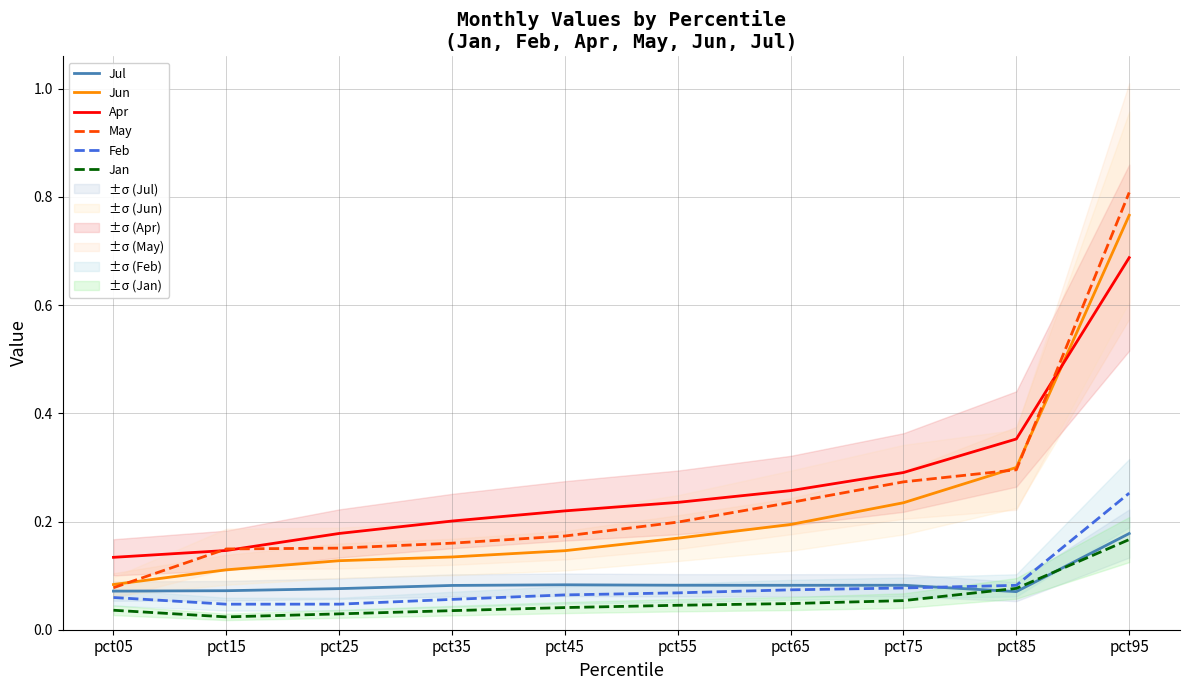

True or false: Apr and Jan intersect in this chart.

False